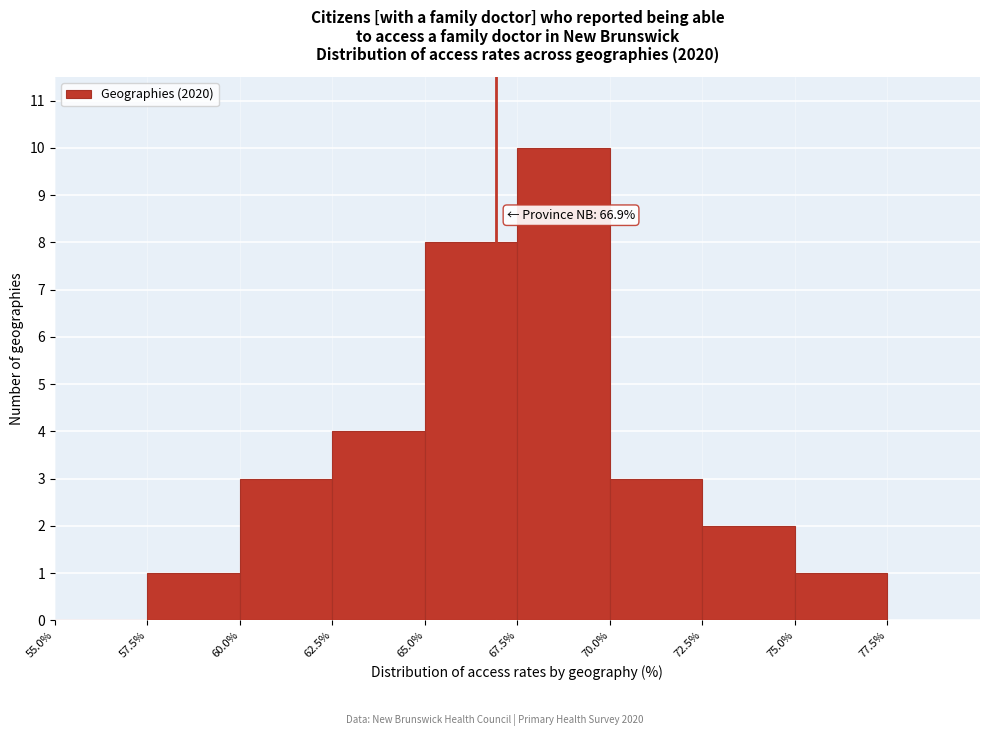

Which range on the x-axis has the tallest bar?

67.5% to 70.0%